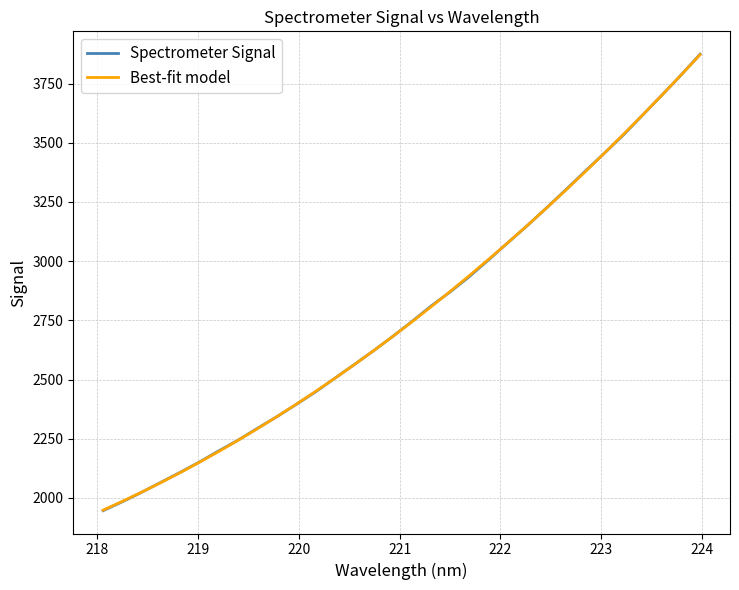

What is the sum of all Best-fit model values?

89017.6